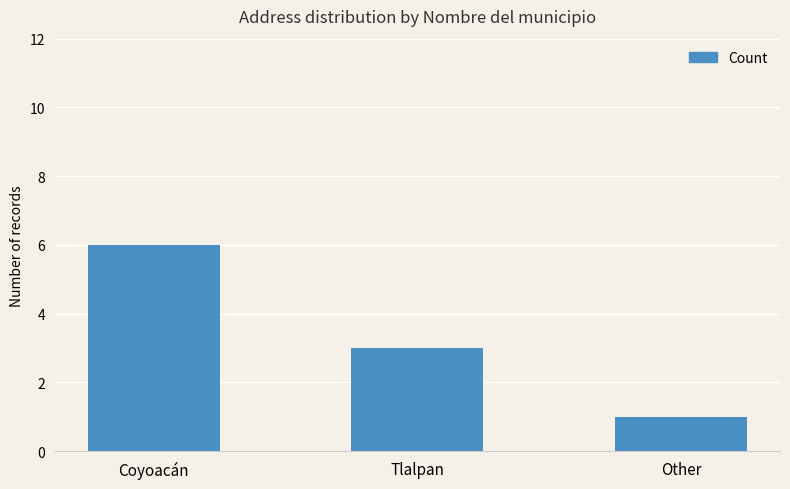

What is the value of the 1st bar from the left?

6